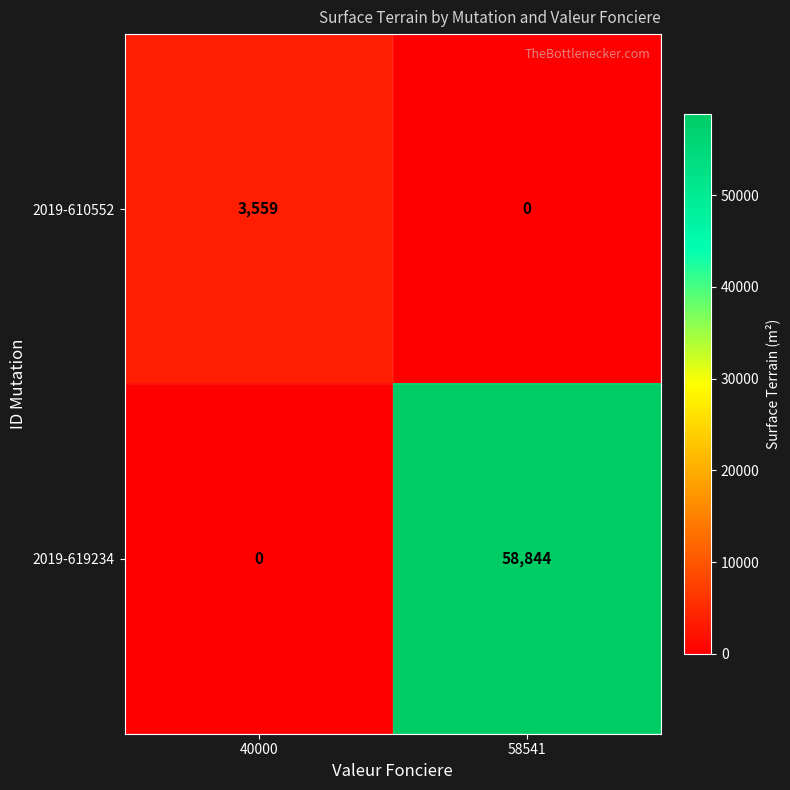

How many data points in 2019-610552 are less than 3559?

1